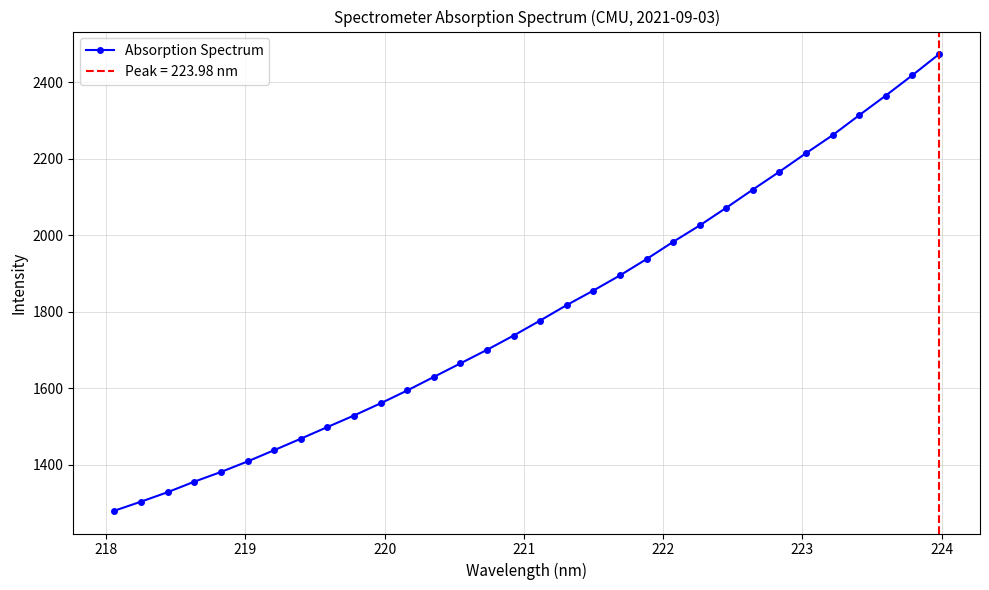

What is the maximum value for Absorption Spectrum?

2472.7